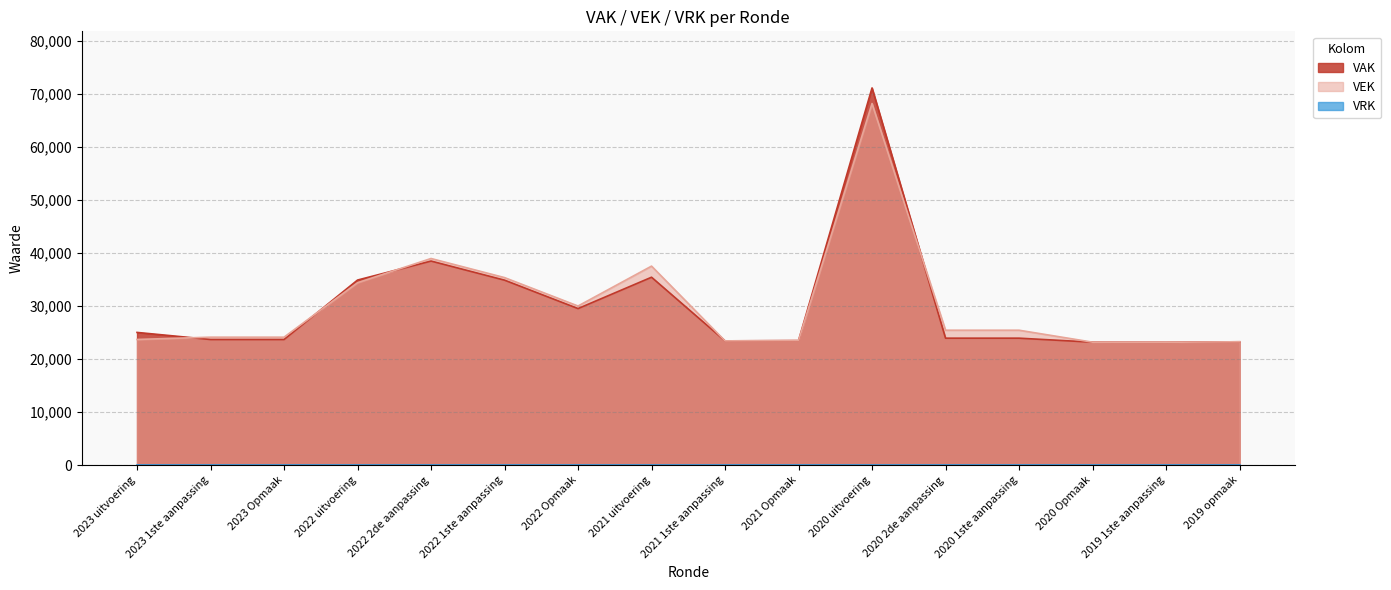

What is the label of the 4th point from the left?

2022 uitvoering